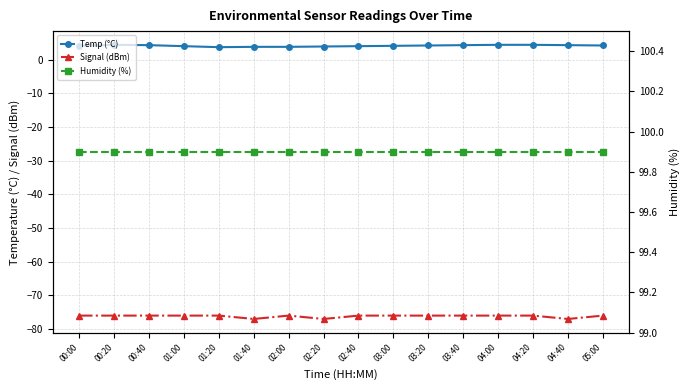

True or false: Signal (dBm) and Temp (°C) cross at least once.

False